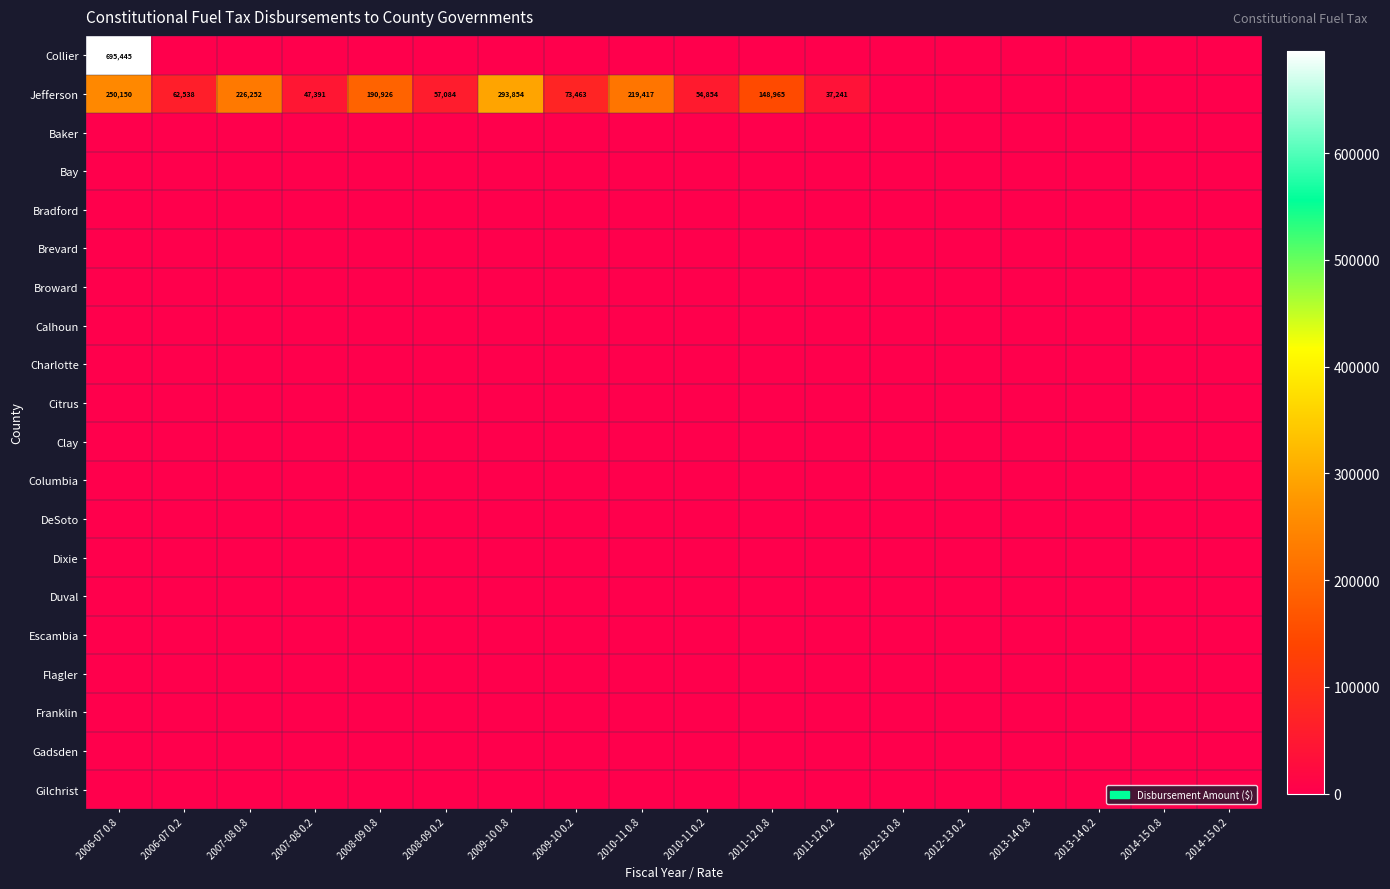

How many data points does each series have?

18